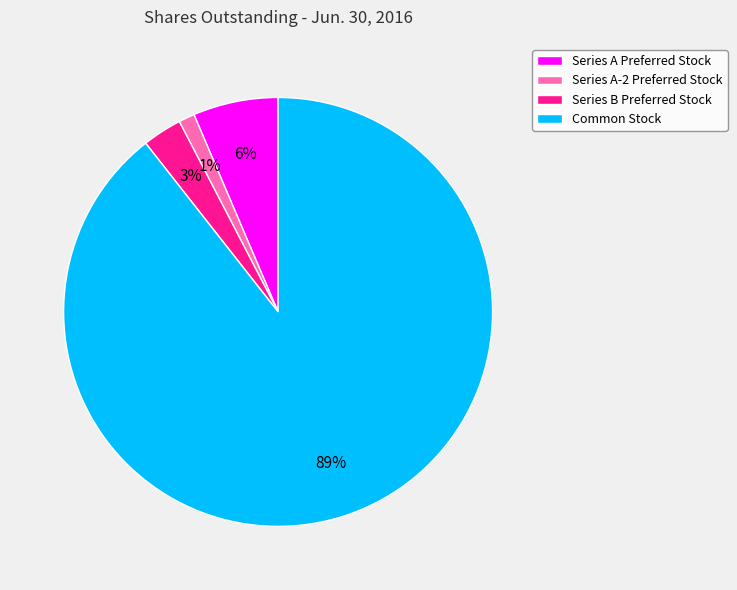

The Series A-2 Preferred Stock slice represents 1% of the pie. True or false?

True